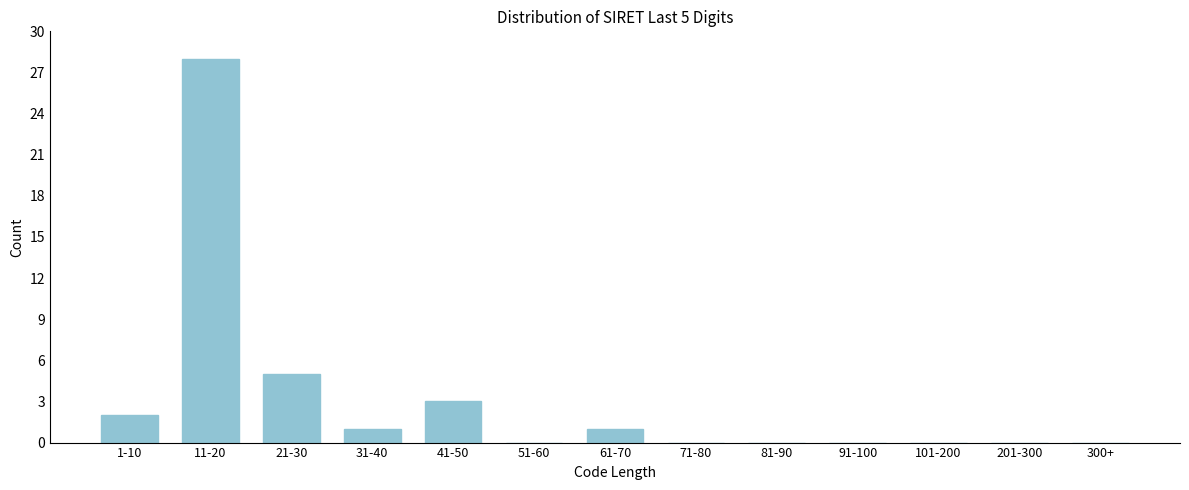

Reading right to left, what are all the values shown in this chart?

300+=0	201-300=0	101-200=0	91-100=0	81-90=0	71-80=0	61-70=1	51-60=0	41-50=3	31-40=1	21-30=5	11-20=28	1-10=2